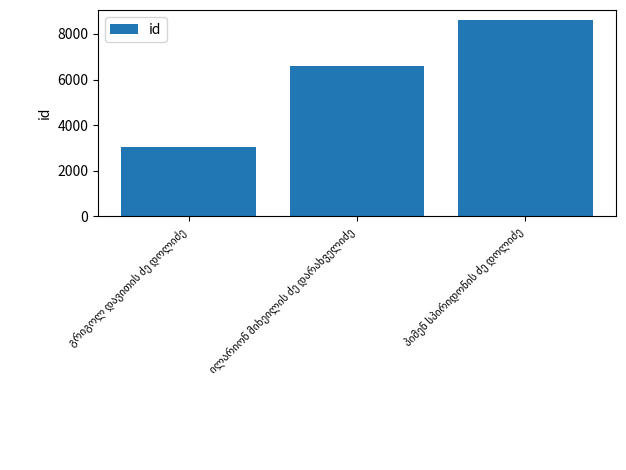

What is the maximum value shown in the chart?

8616